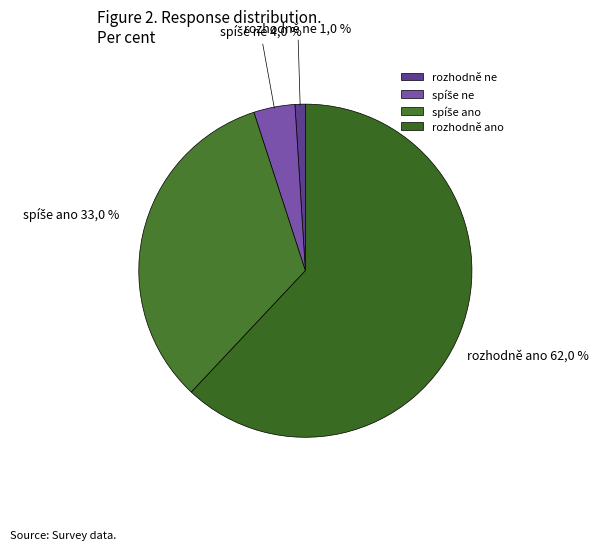

What is the total percentage of rozhodně ne and spíše ano?

34.0%